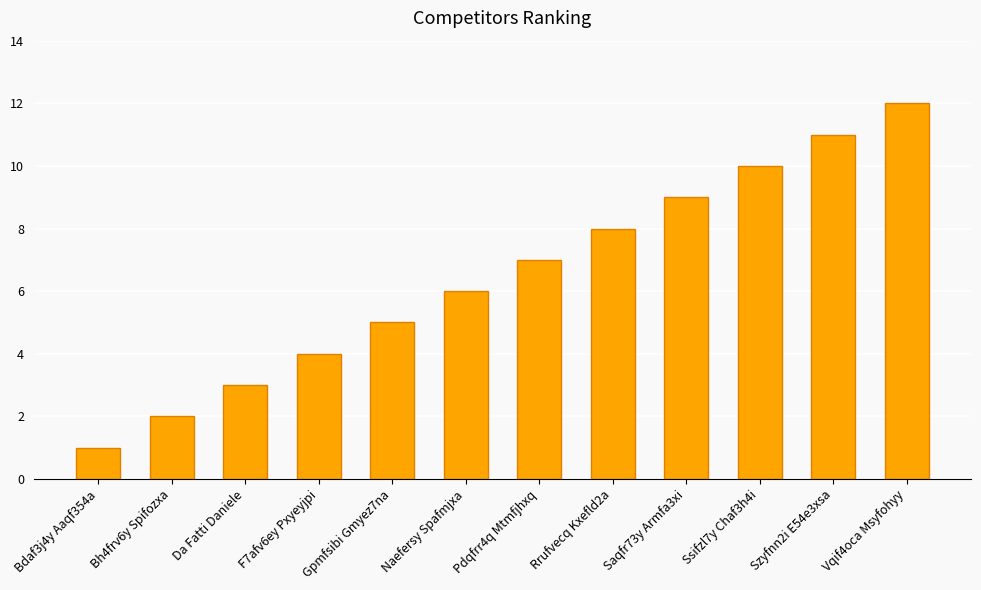

Rank the categories by value from highest to lowest.

Vqif4oca Msyfohyy, Szyfnn2i E54e3xsa, Ssifzl7y Chaf3h4i, Saqfr73y Armfa3xi, Rrufvecq Kxefld2a, Pdqfrr4q Mtmfjhxq, Naefersy Spafmjxa, Gpmfsibi Gmyez7na, F7afv6ey Pxyeyjpi, Da Fatti Daniele, Bh4frv6y Spifozxa, Bdaf3j4y Aaqf354a